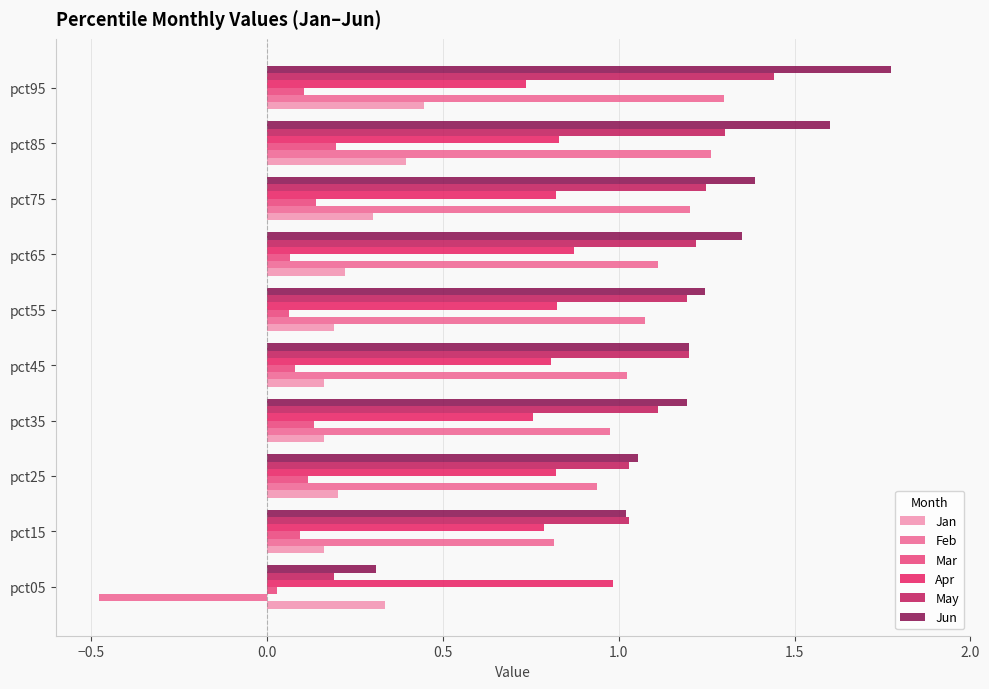

Where is Feb nearest to the value 0?

pct05